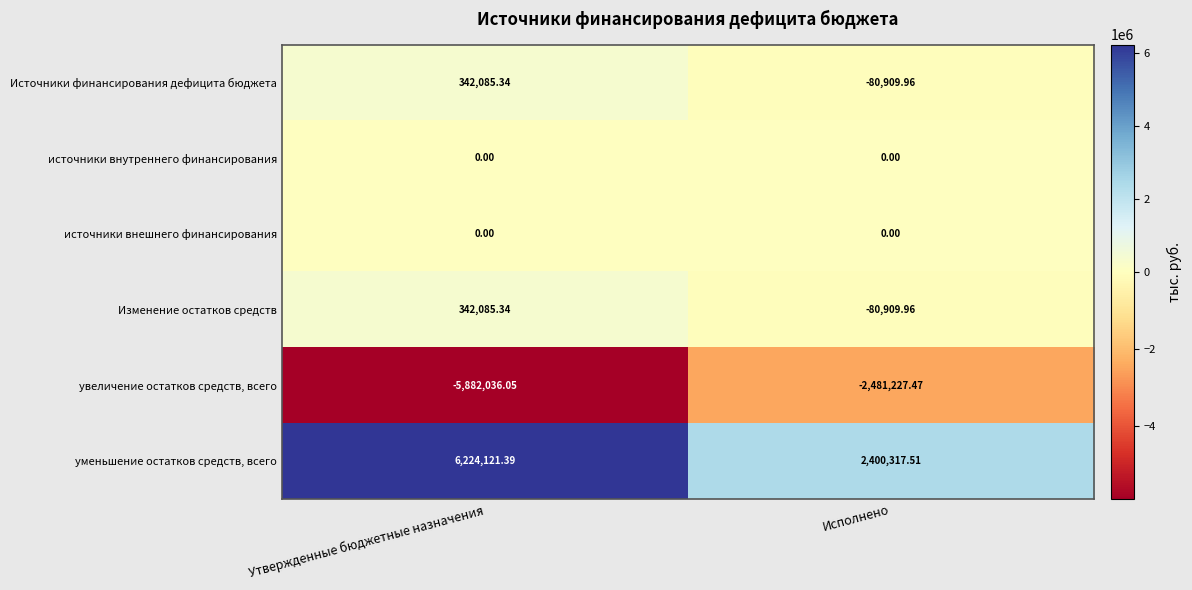

List the labels in order of увеличение остатков средств, всего value, largest first.

Исполнено, Утвержденные бюджетные назначения